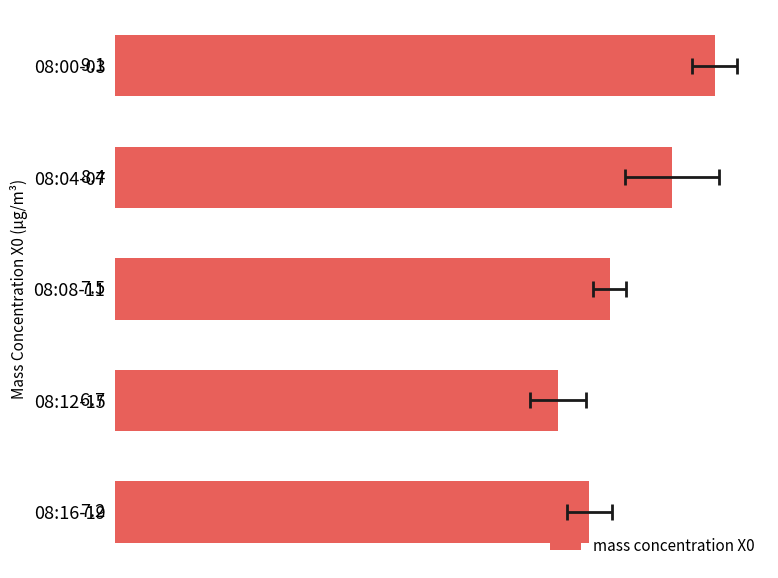

Rank the categories by value from lowest to highest.

3, 4, 2, 1, 0